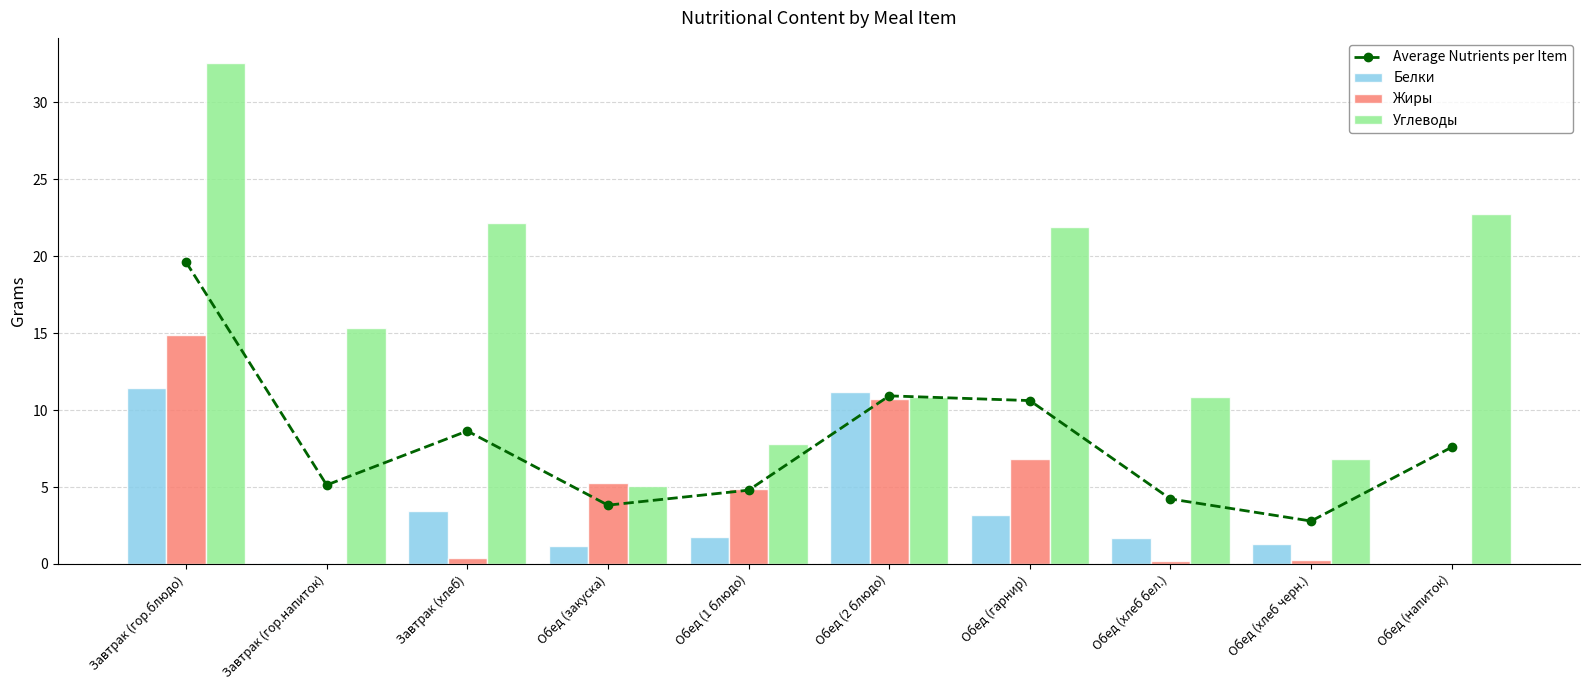

What is the highest value of the Белки series?

11.4